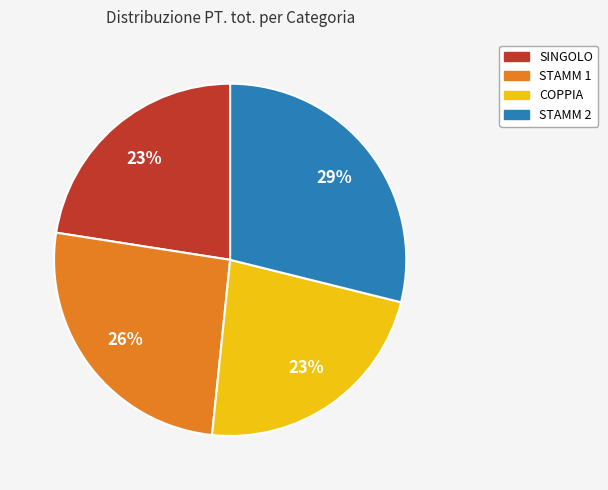

What percentage is the STAMM 2 slice, to the nearest percent?

29%